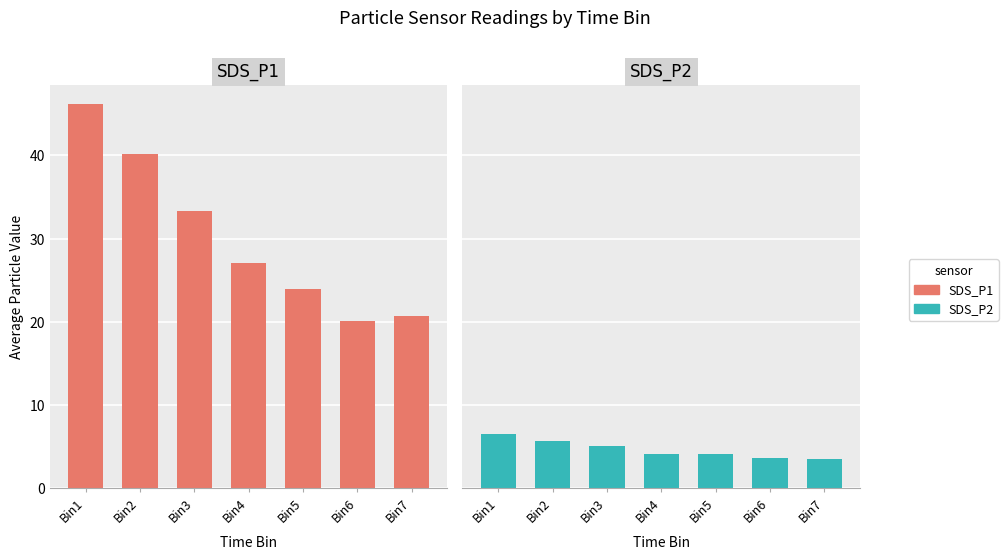

Which has a higher value, Bin5 or Bin2?

Bin2